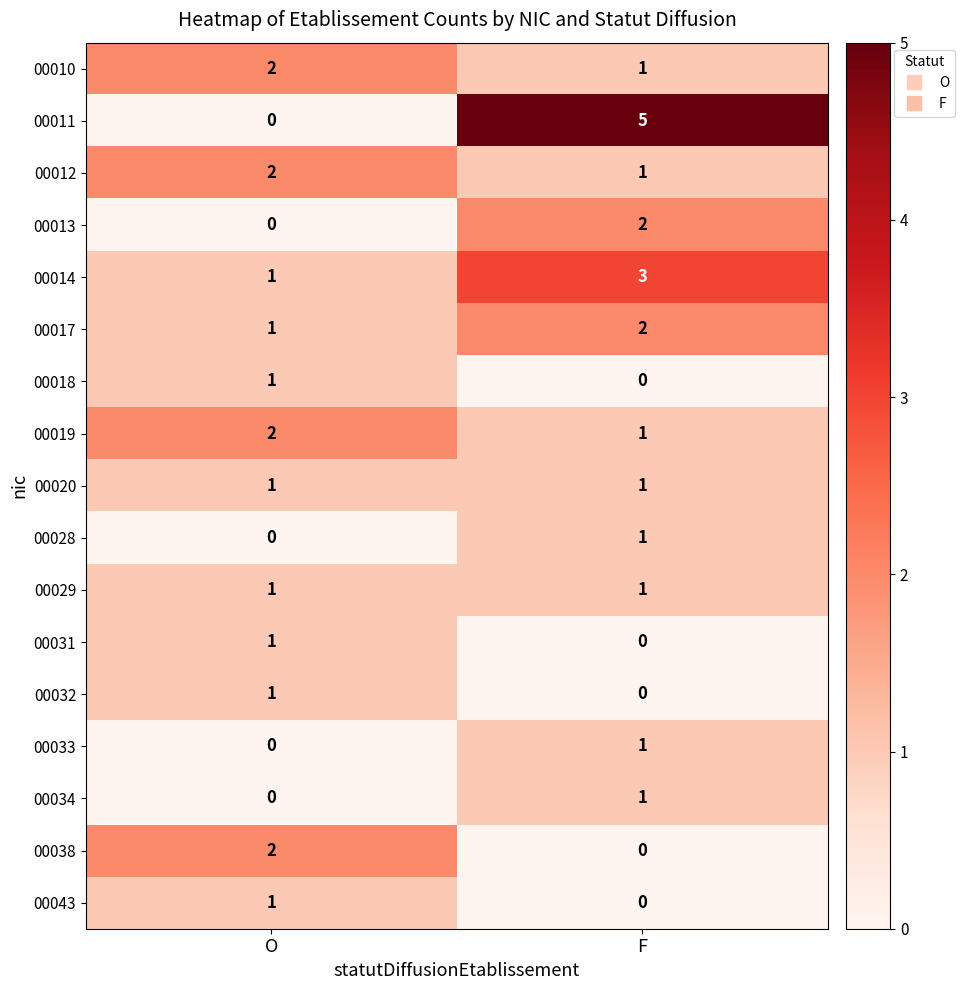

At which category is the sum across all series the highest?

F